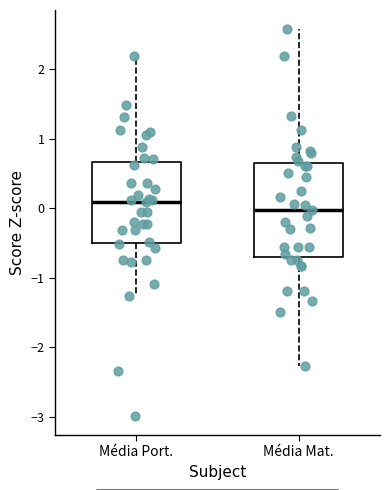

Reading left to right, transcribe this box plot: for each box, give where its median line is, the range the box spans, and where its two whiskers end, as read against the y-axis. The values are not printed on the chart, so give them approximately, as read against the axis.

Média Port.: median 0.1, box -0.5 to 0.7, whiskers -1.3 to 2.2
Média Mat.: median 0.0, box -0.7 to 0.6, whiskers -2.3 to 2.6